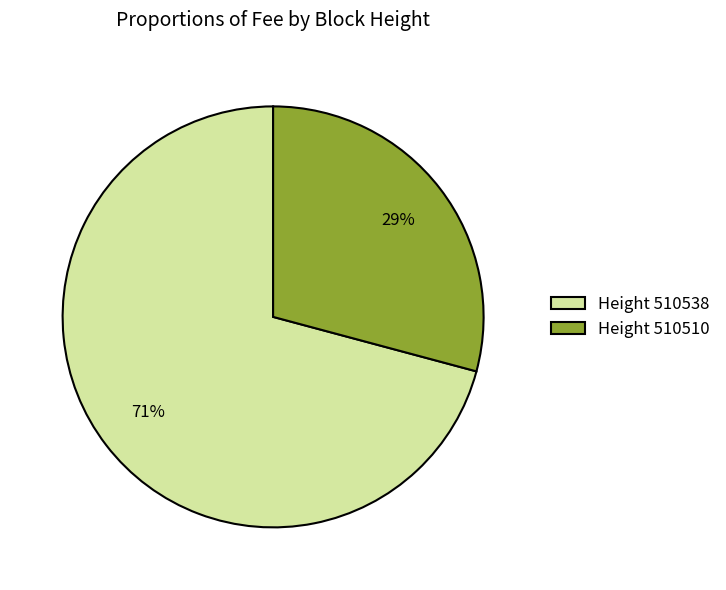

How many segments does this pie chart have?

2